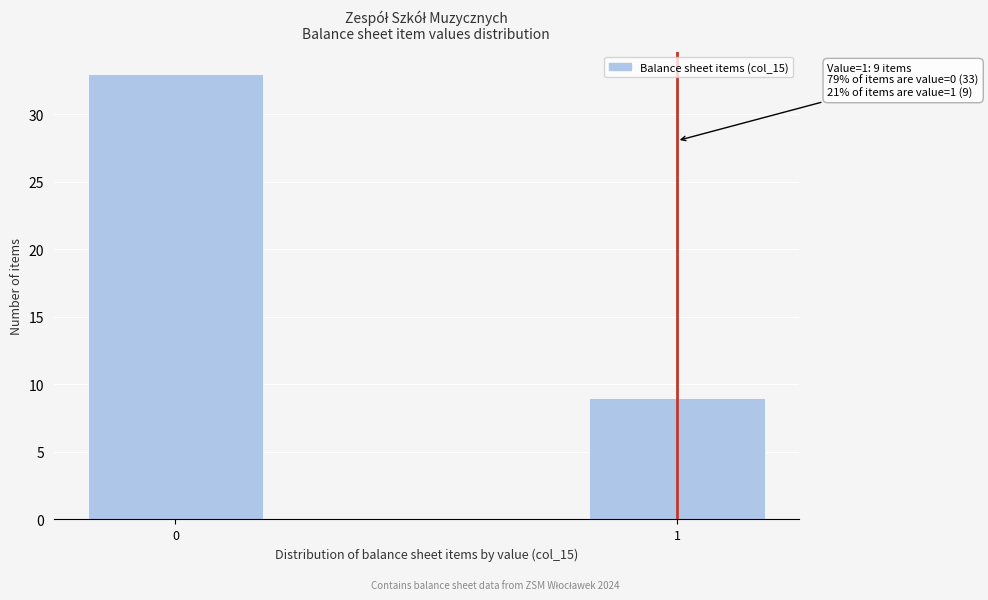

Reading left to right, transcribe all the data shown in this chart.

33	9